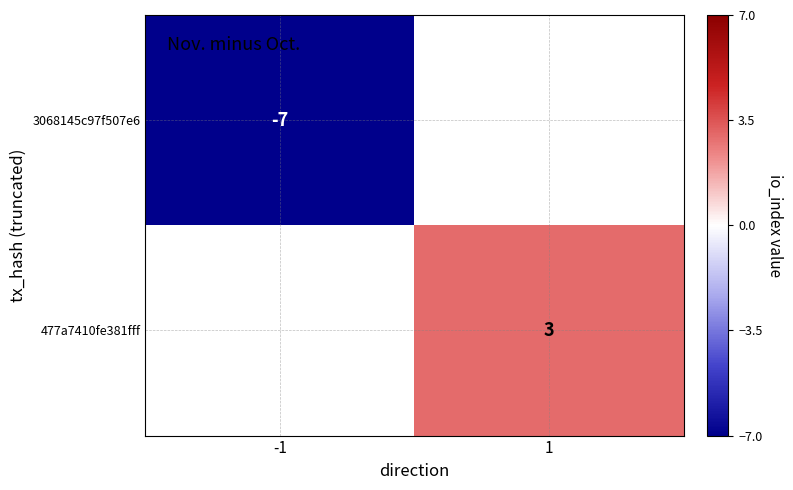

How many categories are shown in the chart?

2